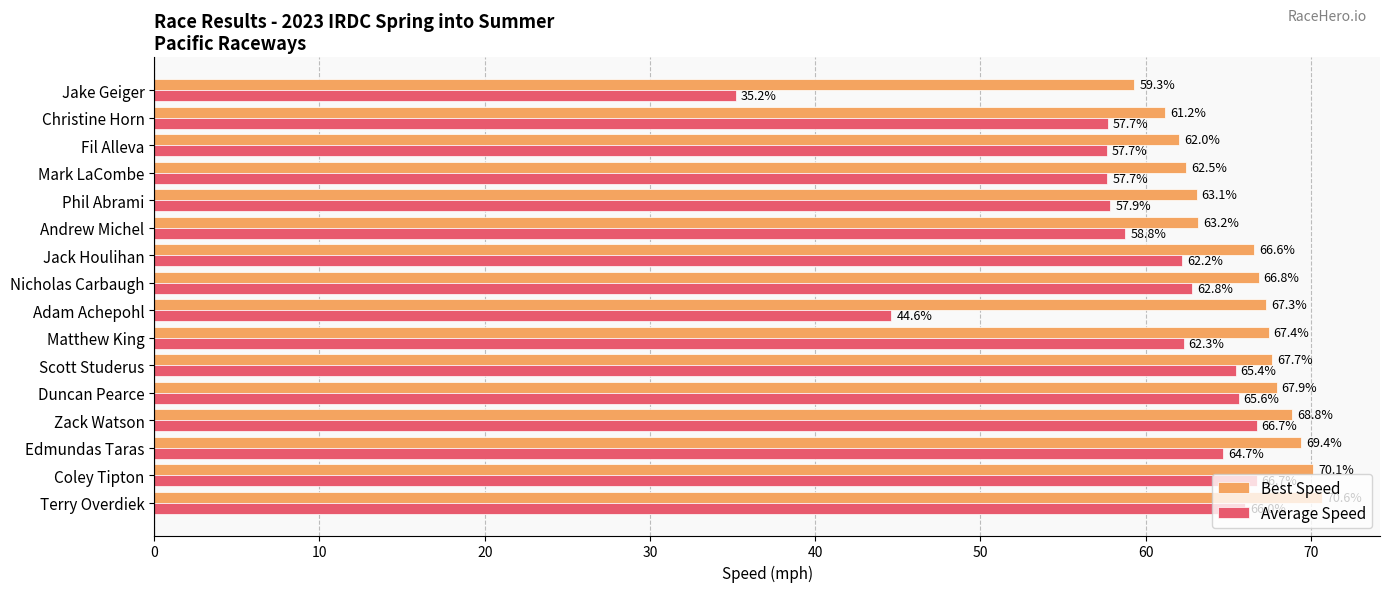

At which category is the sum across all series the highest?

Coley Tipton